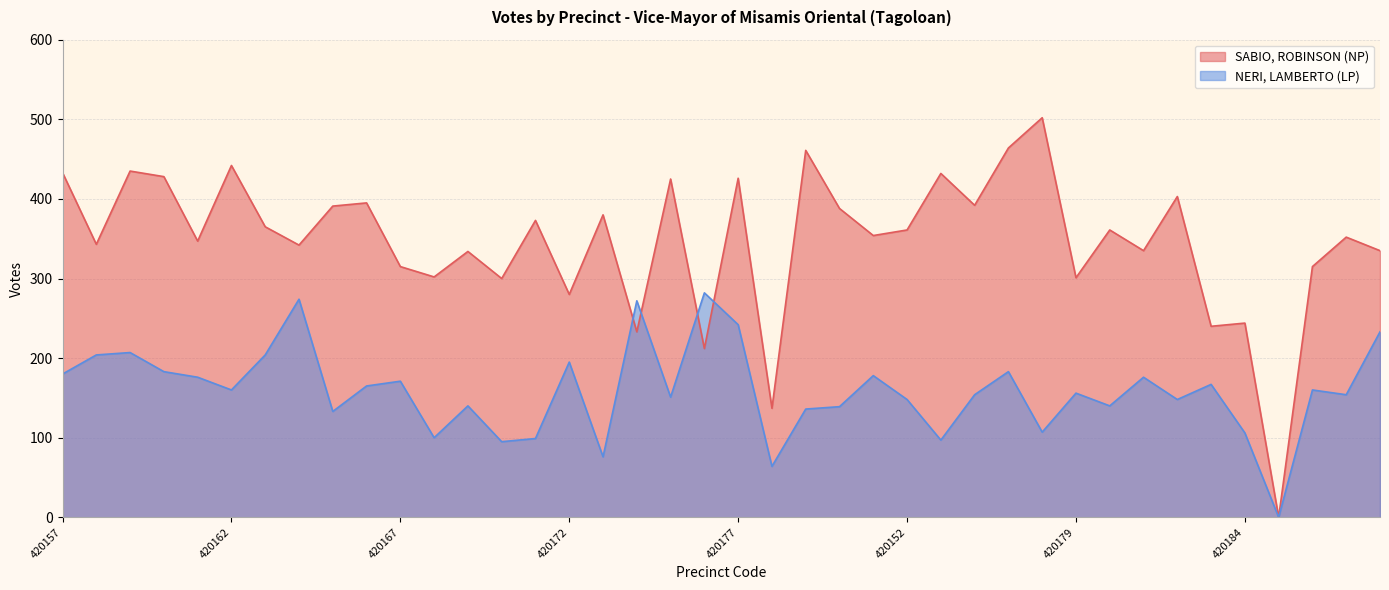

Reading left to right, list all the values displayed in this chart.

SABIO, ROBINSON (NP): 433	343	435	428	347	442	365	342	391	395	315	302	334	300	373	280	380	233	425	212	426	137	461	388	354	361	432	392	464	502	301	361	335	403	240	244	0	315	352	335
NERI, LAMBERTO (LP): 180	204	207	183	176	160	204	274	133	165	171	100	140	95	99	195	76	272	151	282	242	64	136	139	178	148	97	154	183	107	156	140	176	148	167	106	0	160	154	233